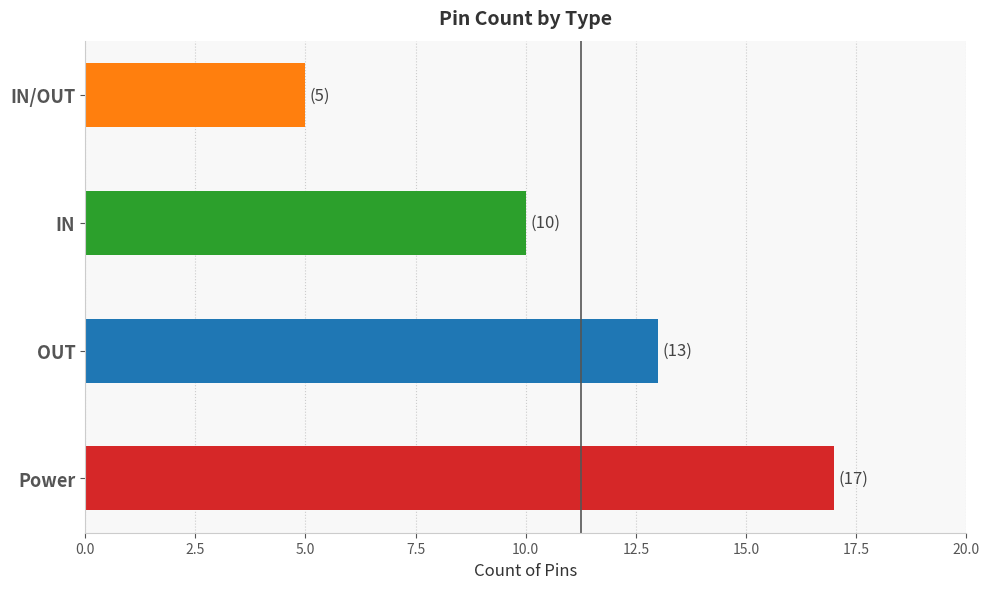

Which label corresponds to the smallest value in the chart?

IN/OUT